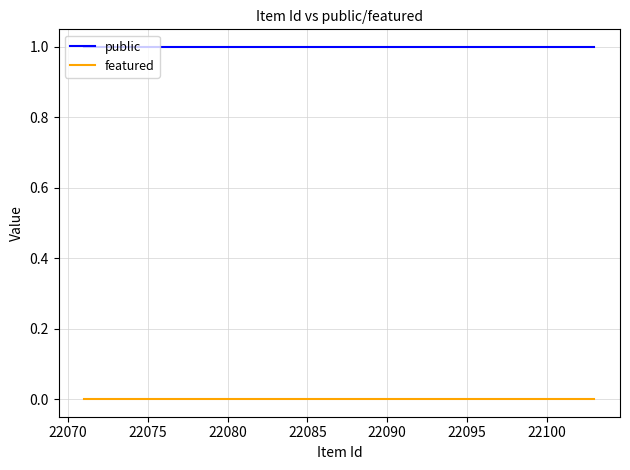

Count the number of data series in this chart.

2